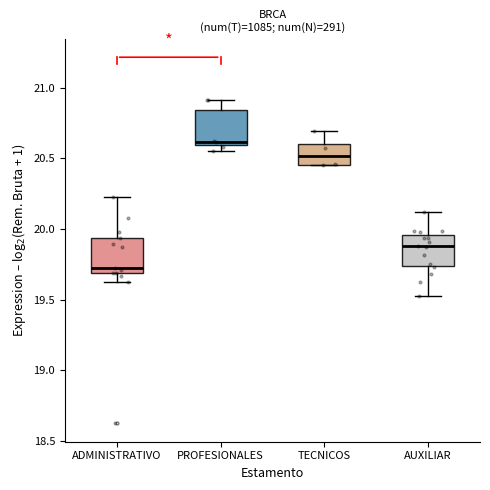

Where is the upper edge of the box for TECNICOS on the y-axis? The values are not printed on the chart, so give them approximately, as read against the axis.

20.60